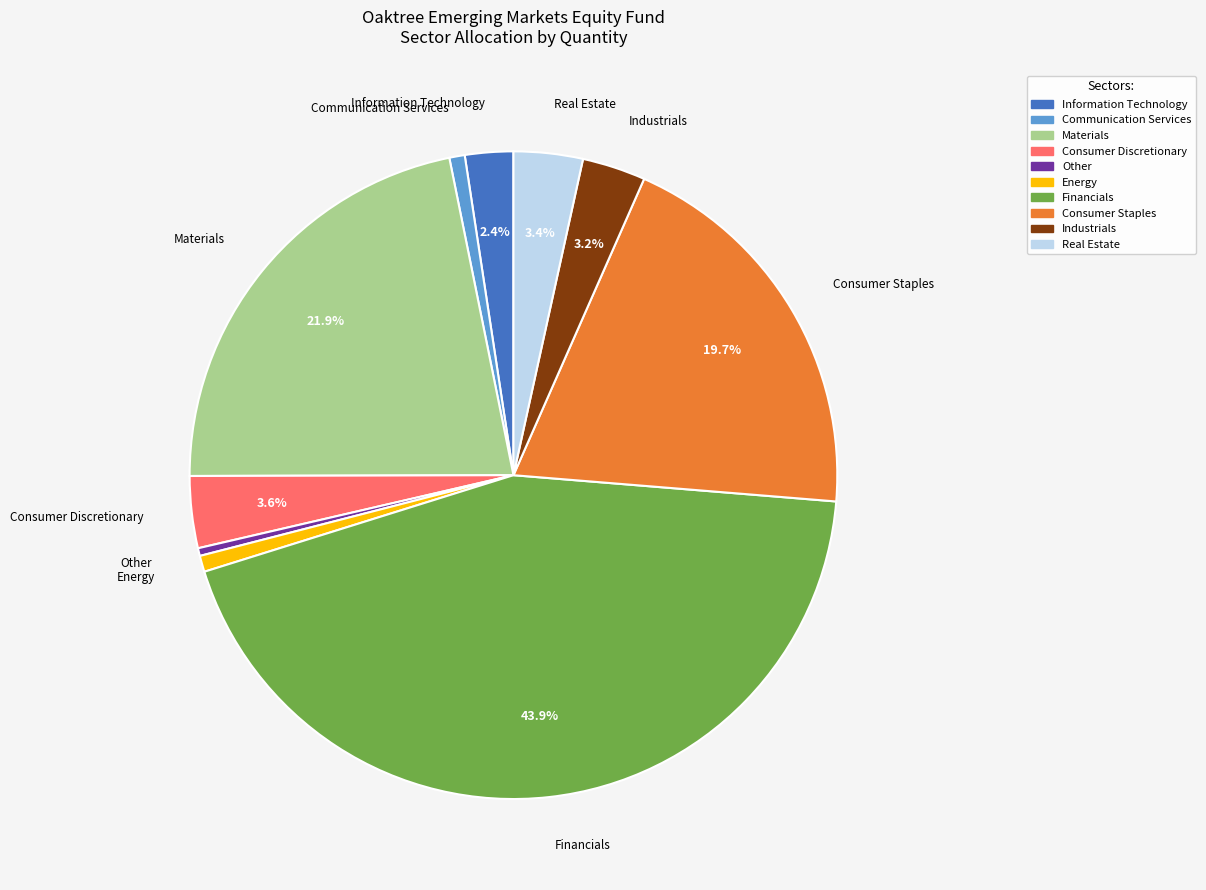

Count the number of slices in the pie.

10